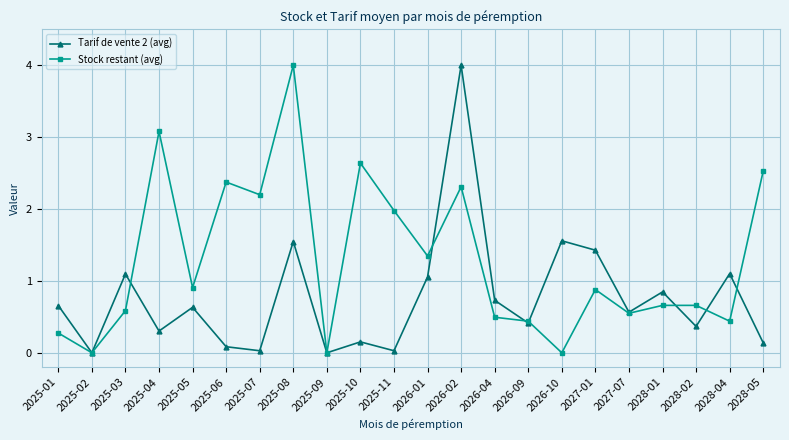

Which series changed the most between 2027-01 and 2028-04?

Stock restant (avg)